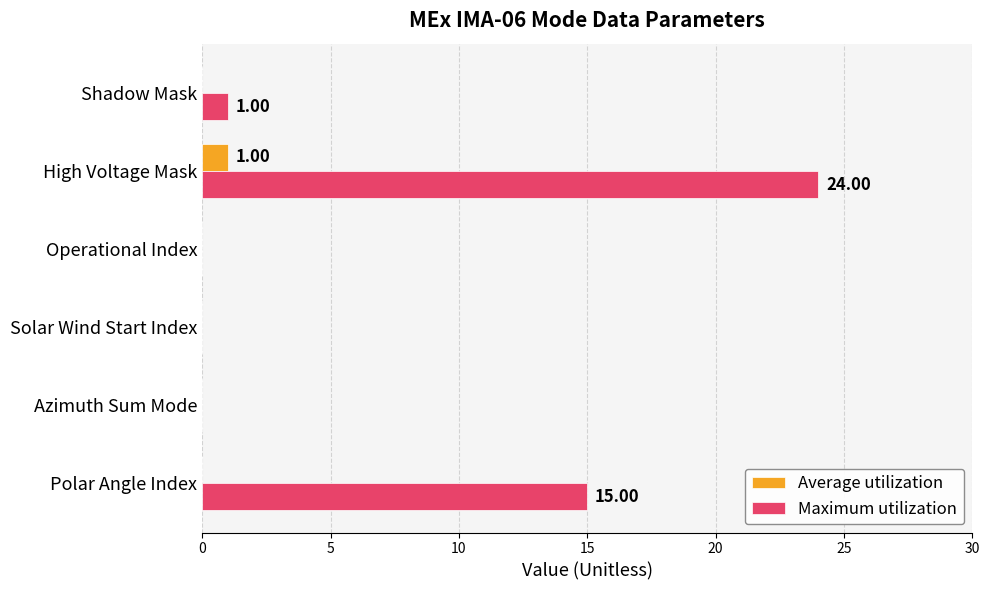

Which series has the largest total across all categories?

Maximum utilization